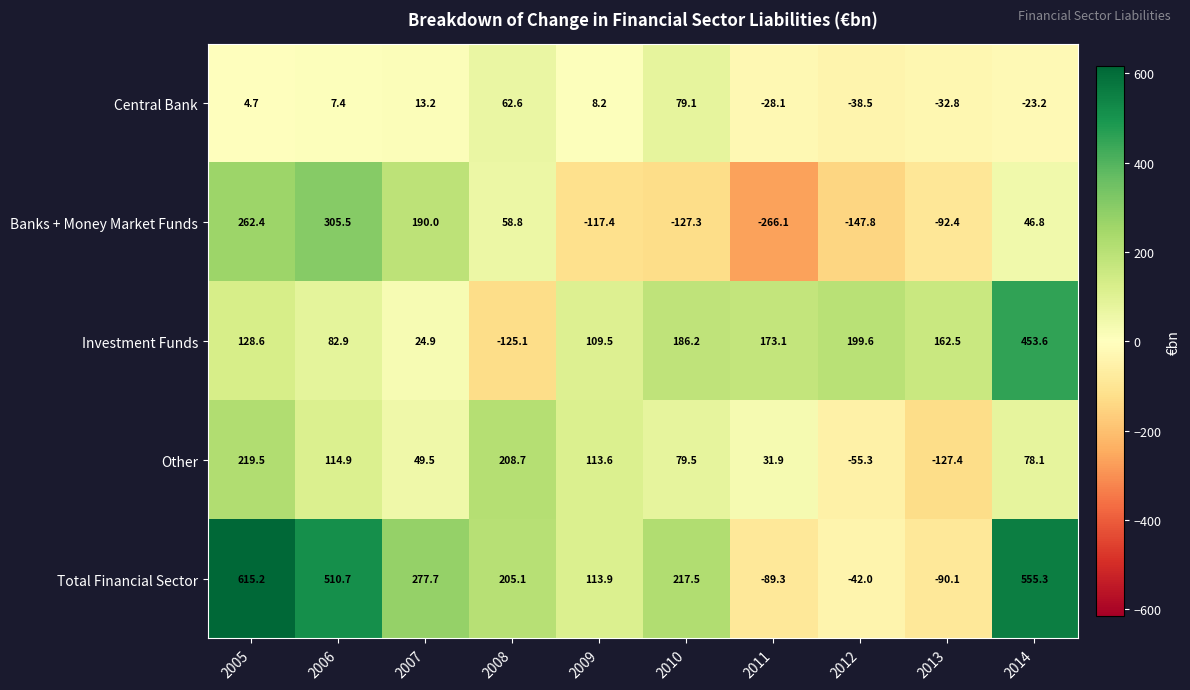

At which category is the sum across all series the highest?

2005